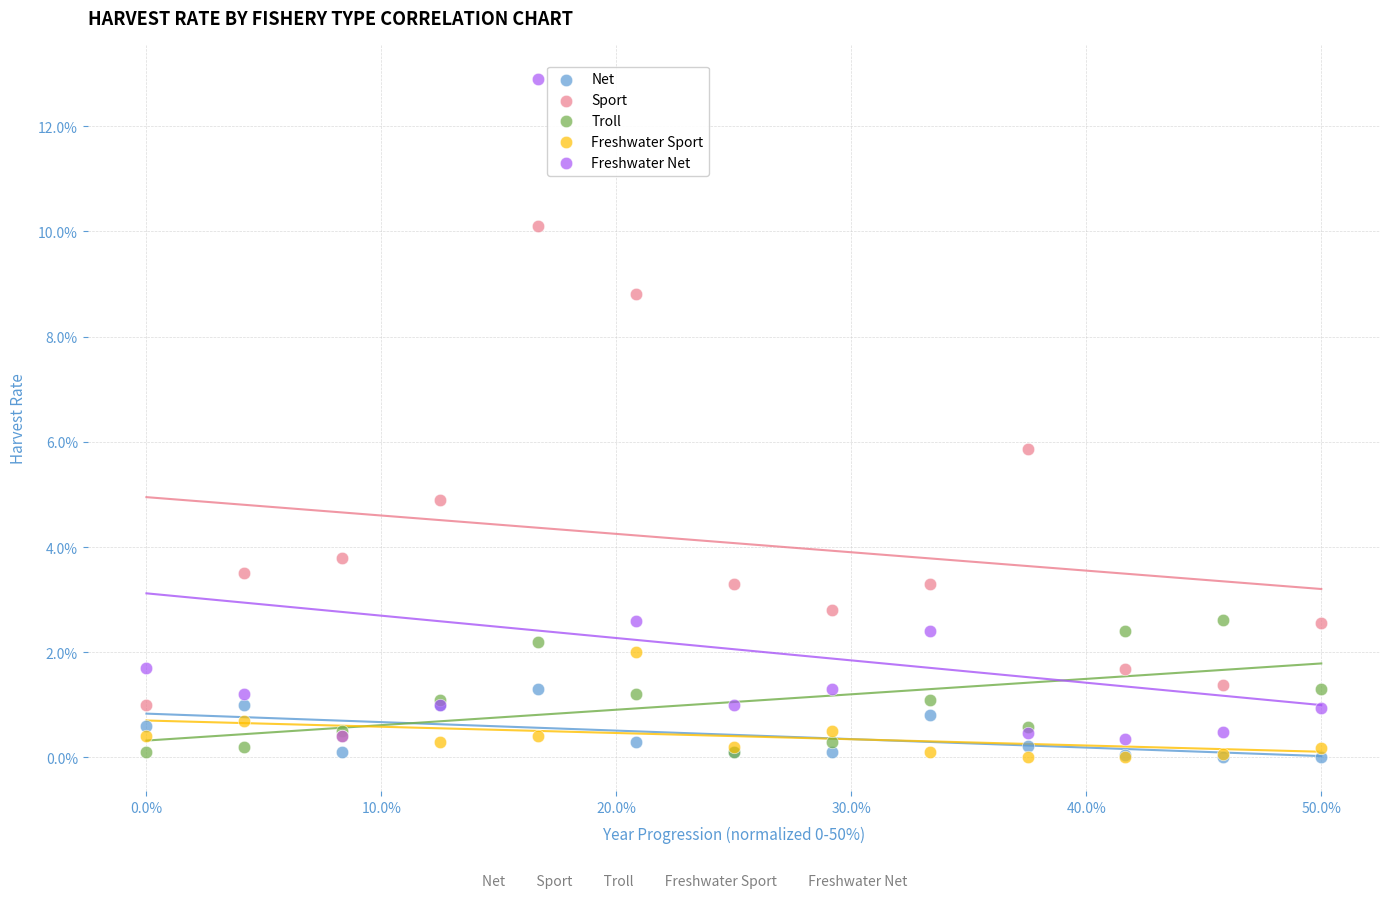

What are all the series names shown in the legend?

Net, Sport, Troll, Freshwater Sport, Freshwater Net